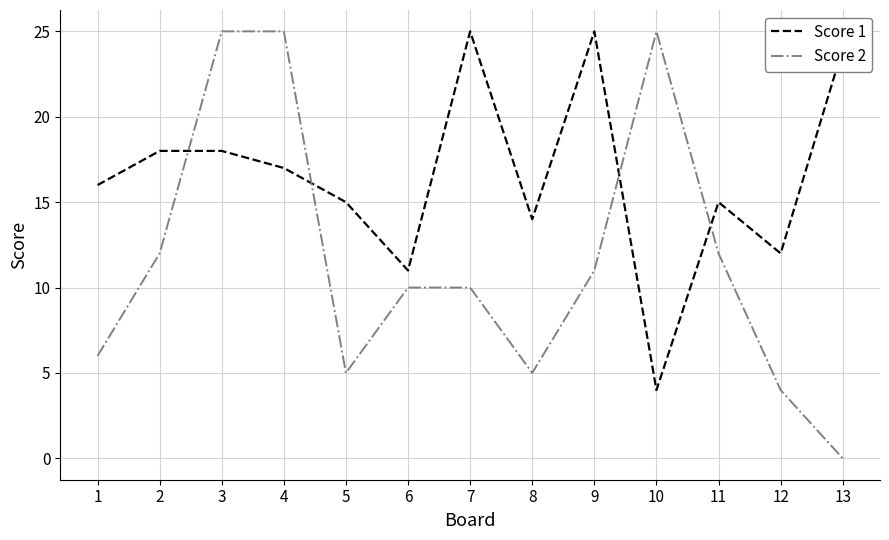

In Score 1, how many points are lower than both neighbors (excluding endpoints)?

4